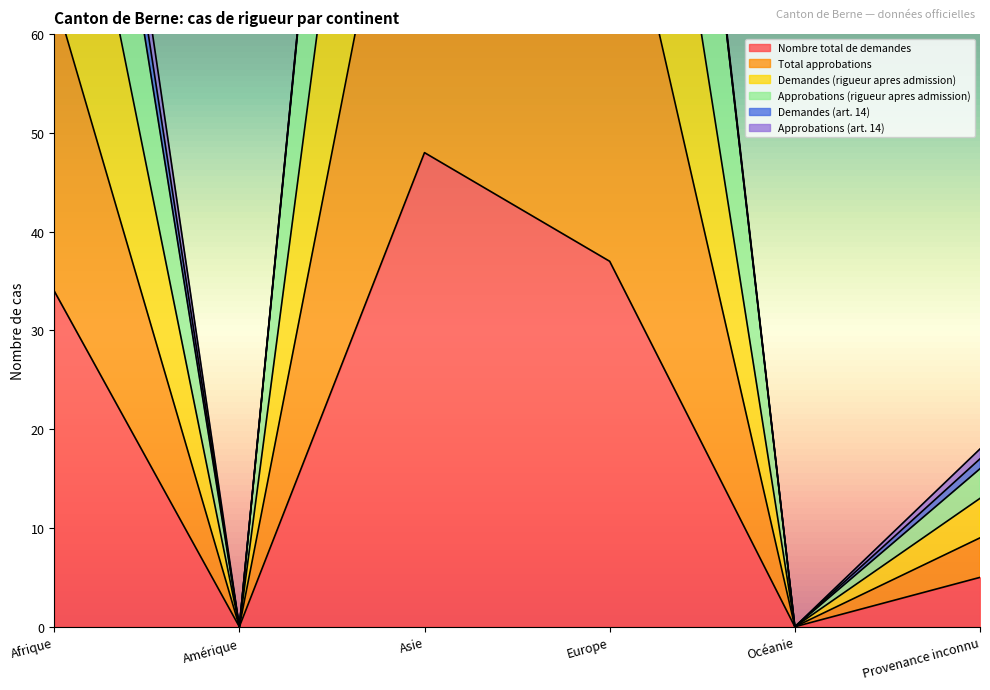

Which series changed the most between Afrique and Provenance inconnu?

Approbations (rigueur apres admission)